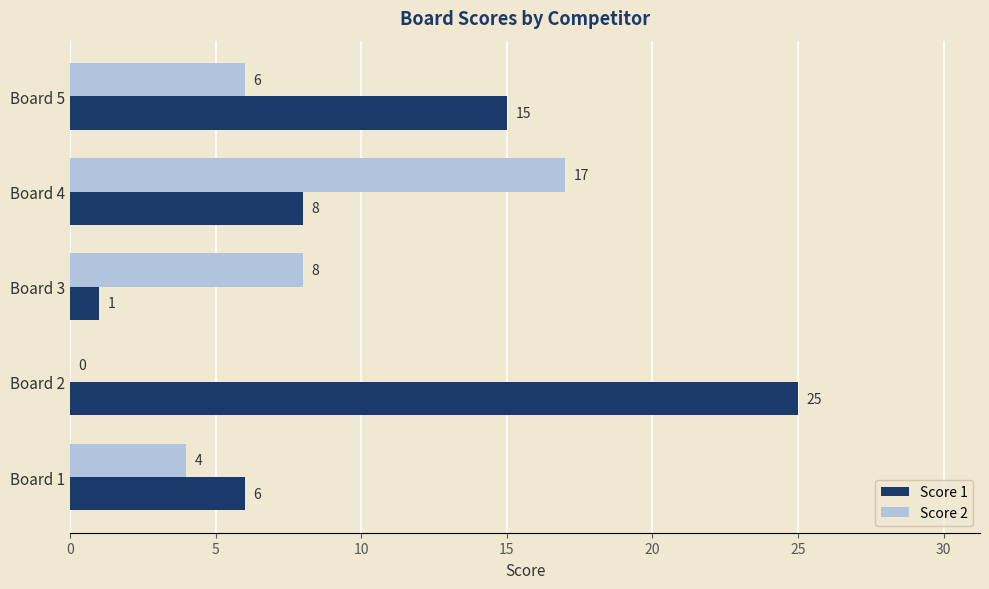

The value of Score 1 at Board 1 is 3. True or false?

False